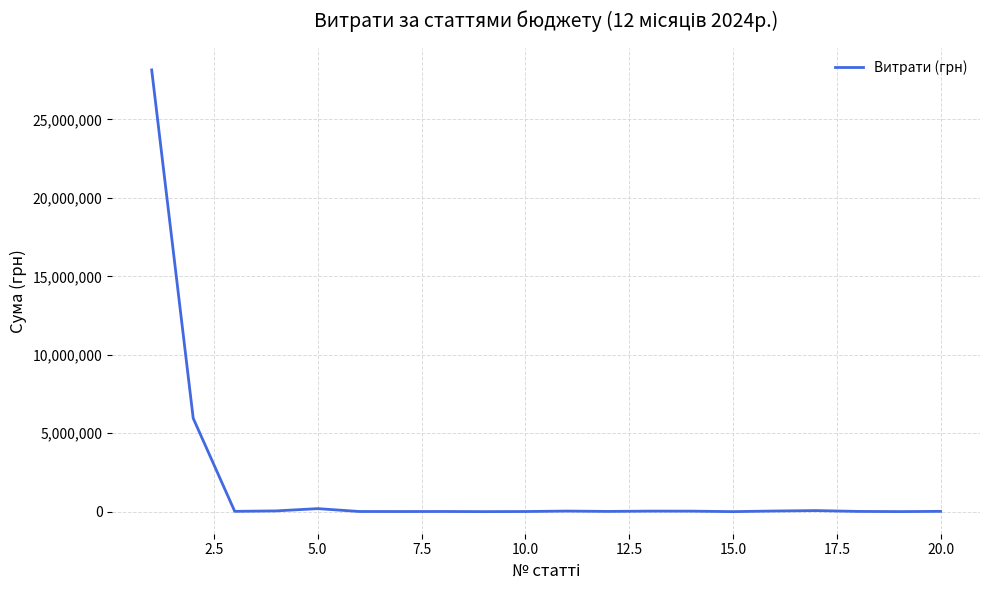

What is the difference between the maximum and minimum values?

28152633.8